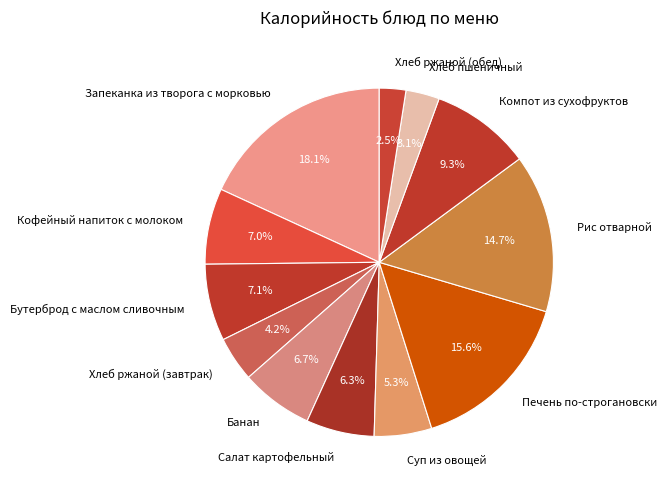

Count the number of slices in the pie.

12